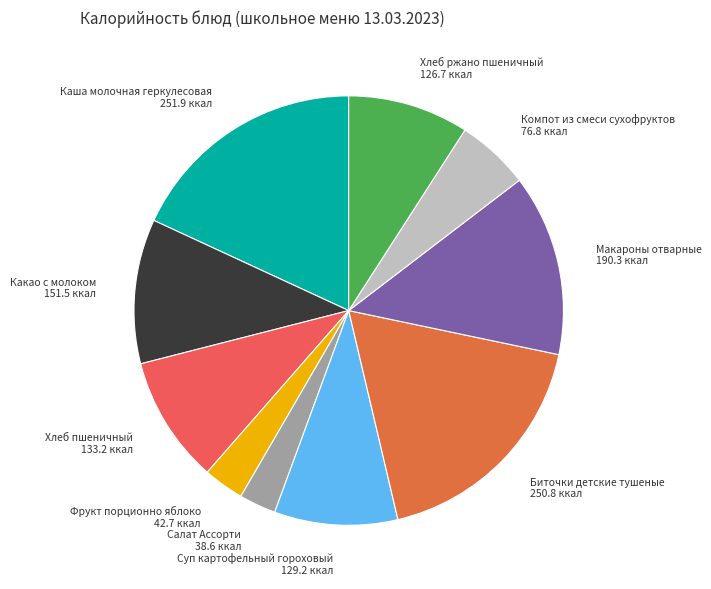

The Хлеб пшеничный slice represents 10% of the pie. True or false?

True